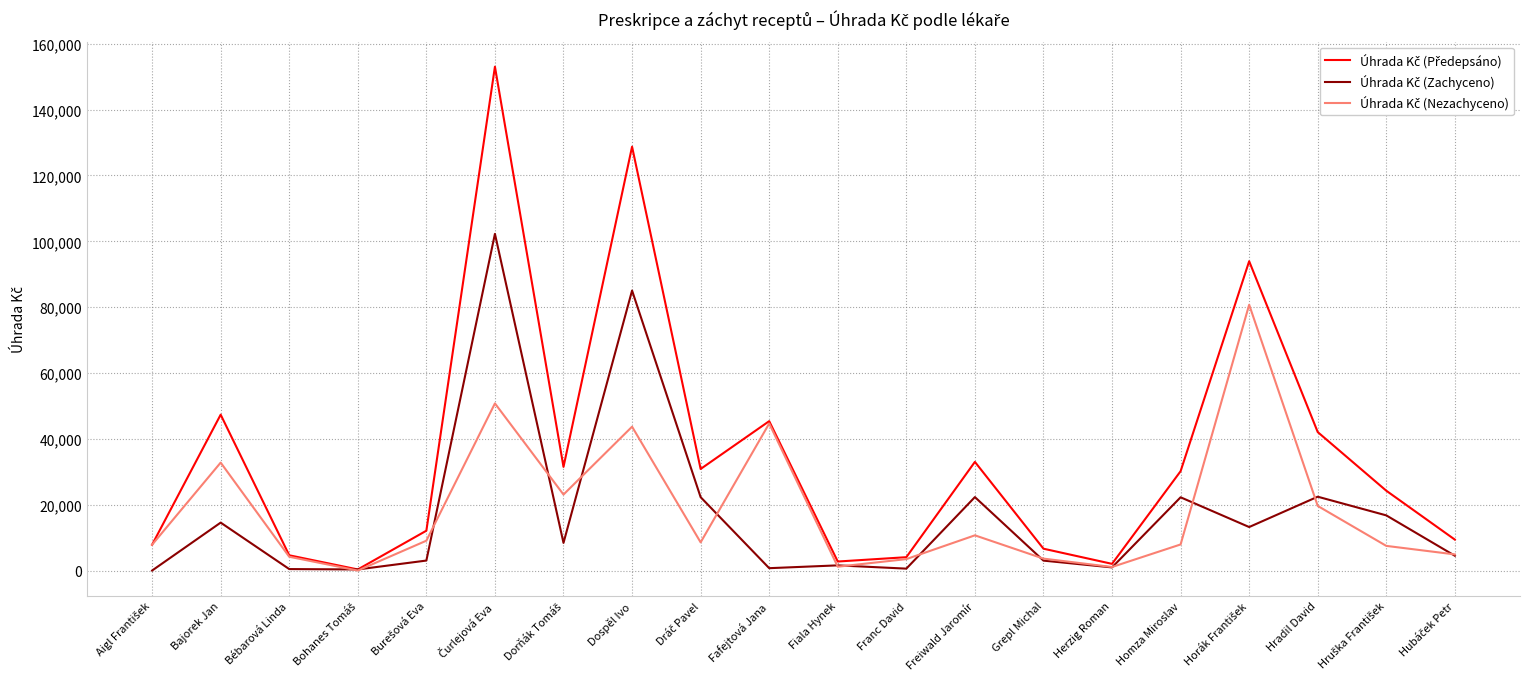

What is the greatest value displayed?

153047.1